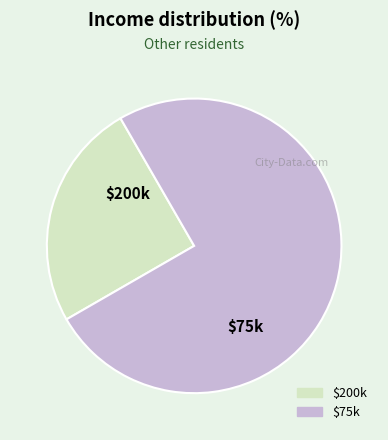

How many segments does this pie chart have?

2